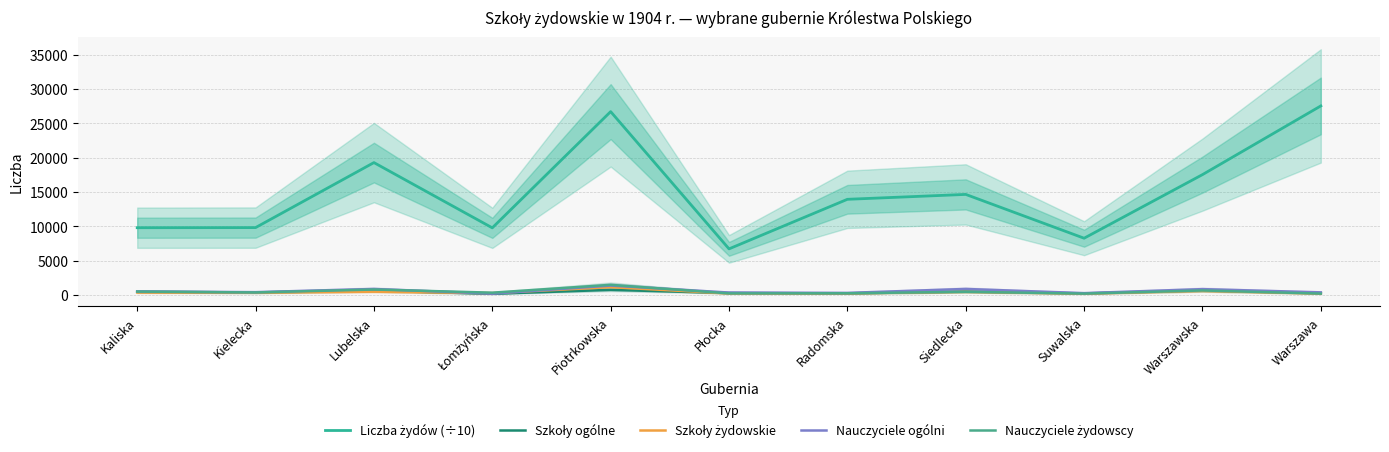

How many lines are shown in the chart?

5